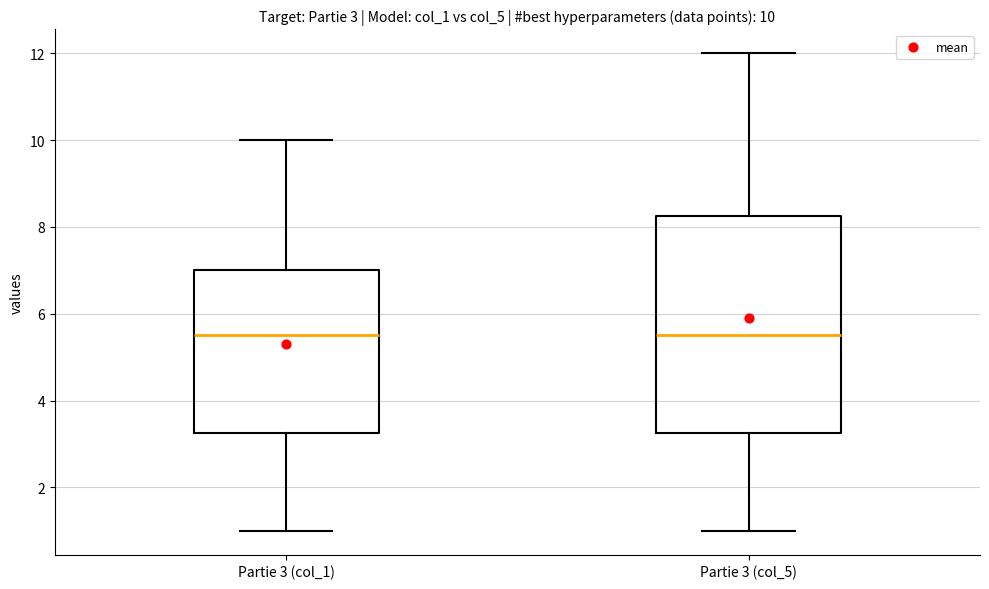

Which box is the tallest, from its lower edge to its upper edge?

Partie 3 (col_5)